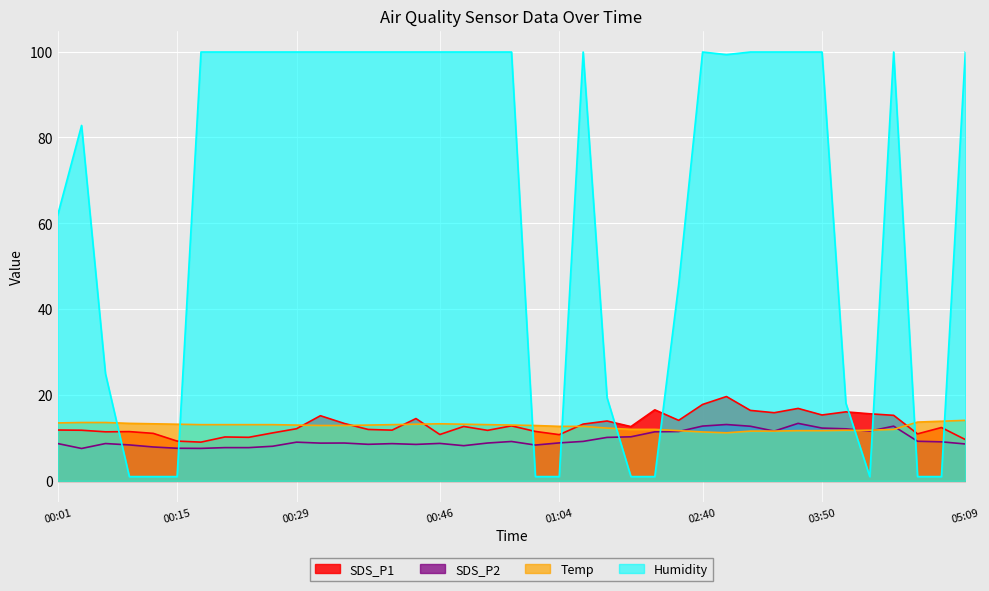

Where is the first local minimum for SDS_P2?

00:04